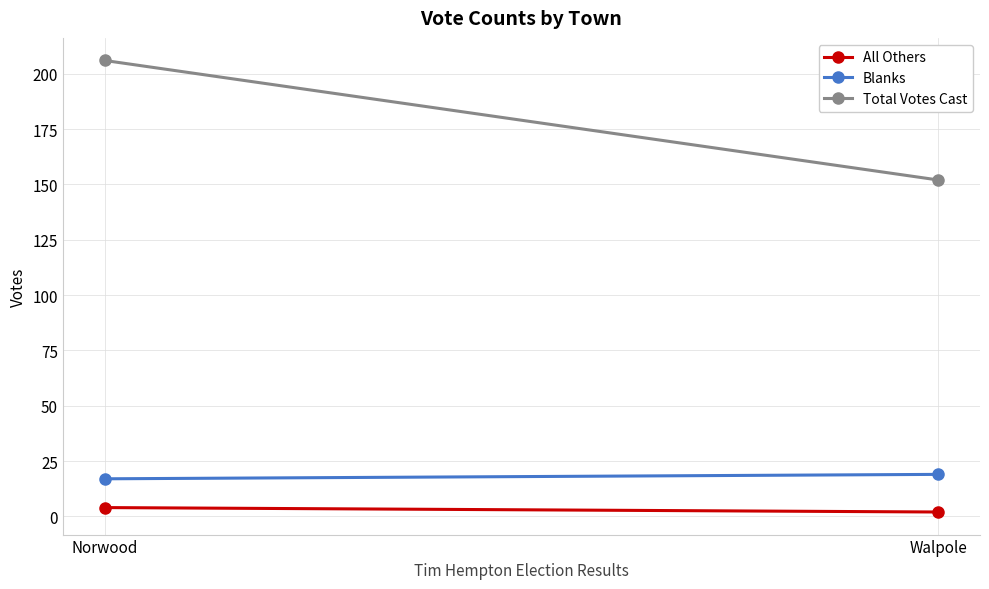

Reading right to left, extract all data points from this chart.

All Others: 2	4
Blanks: 19	17
Total Votes Cast: 152	206